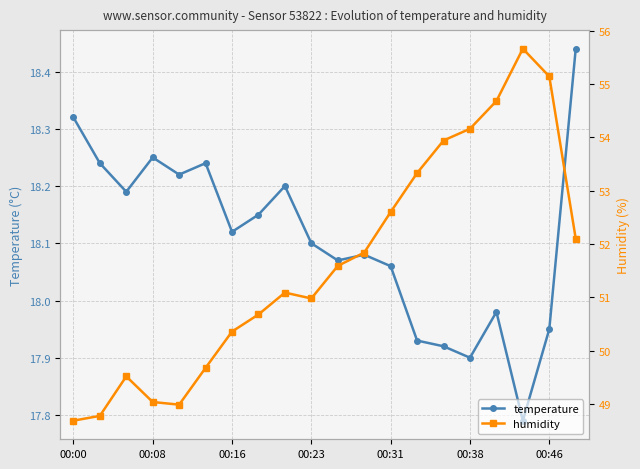

Rank the series by their average value, from lowest to highest.

temperature, humidity